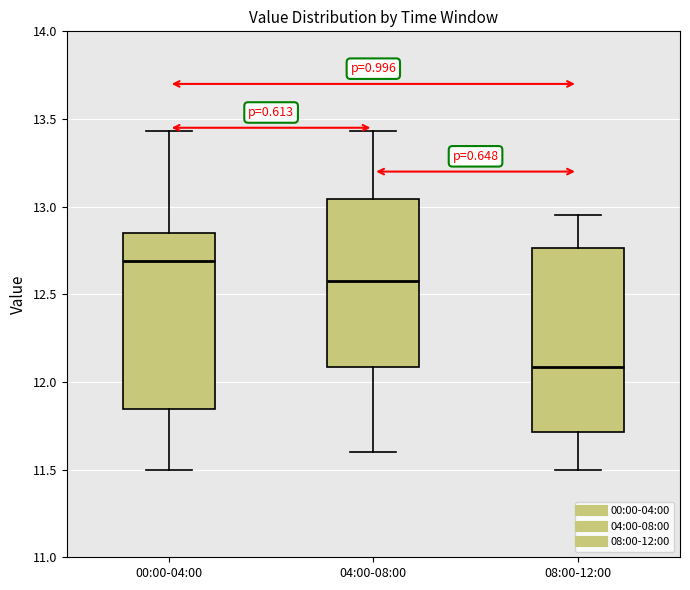

Which box's median line is the highest?

00:00-04:00